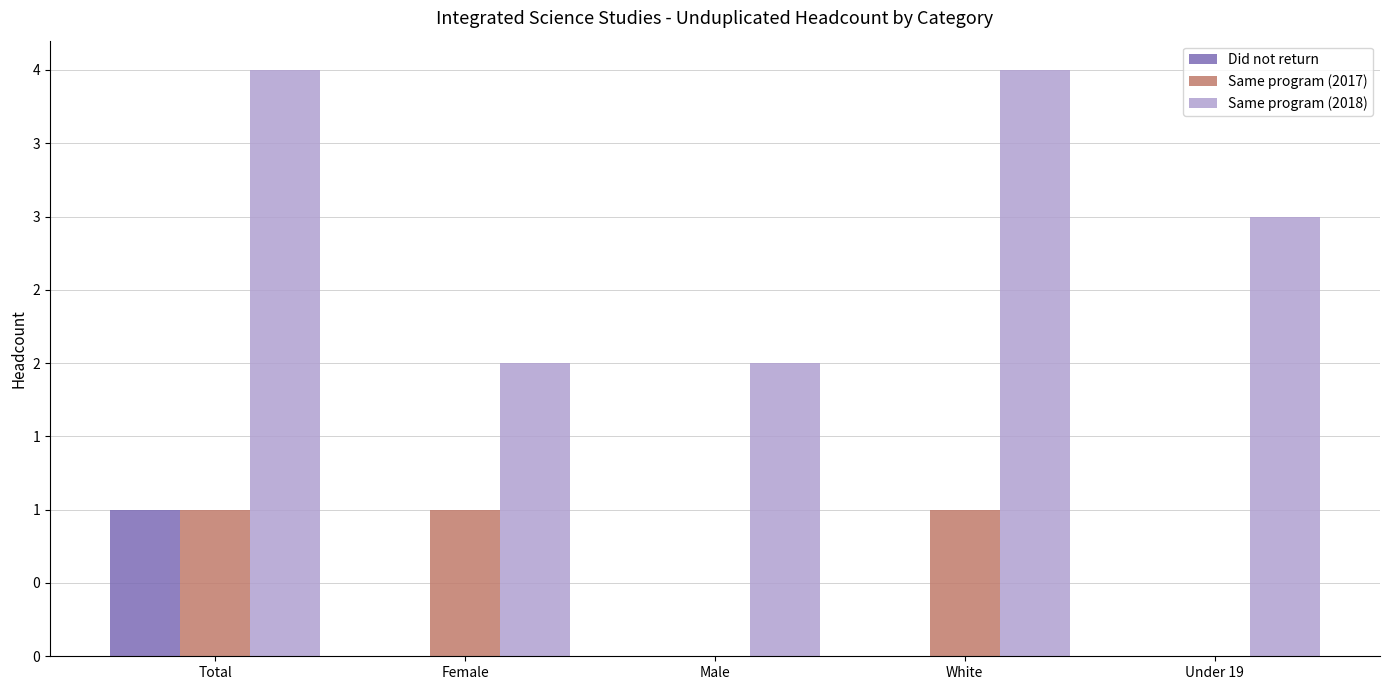

Which series has the largest total across all categories?

Same program (2018)